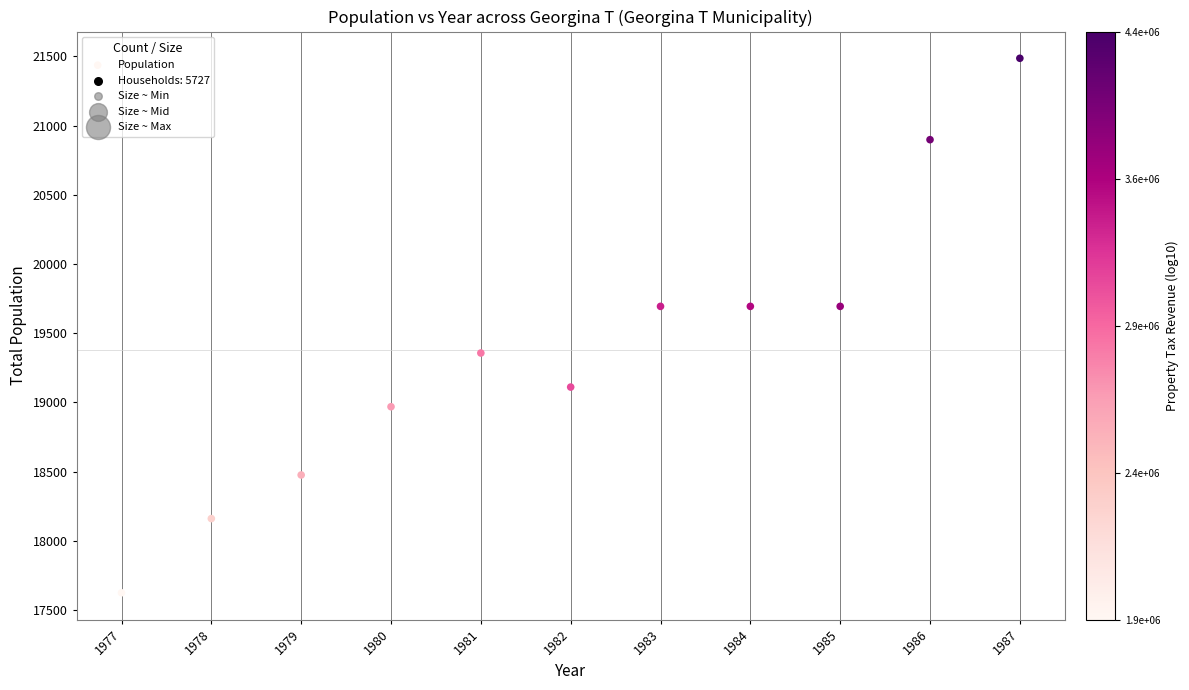

What is the range of Y values (max minus min)?

3861